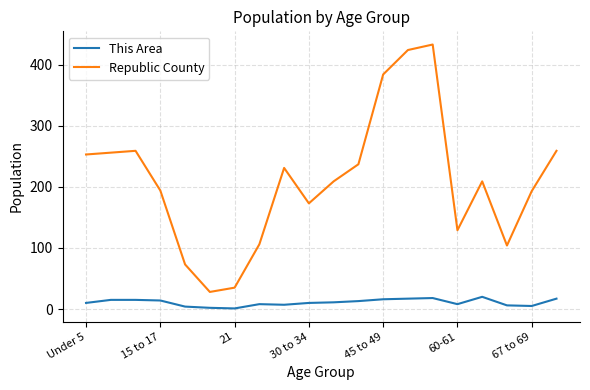

At how many categories does at least one series exceed 117?

15